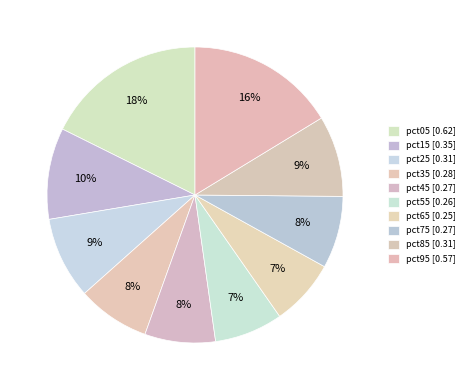

What percentage is the pct95 slice, to the nearest percent?

16%